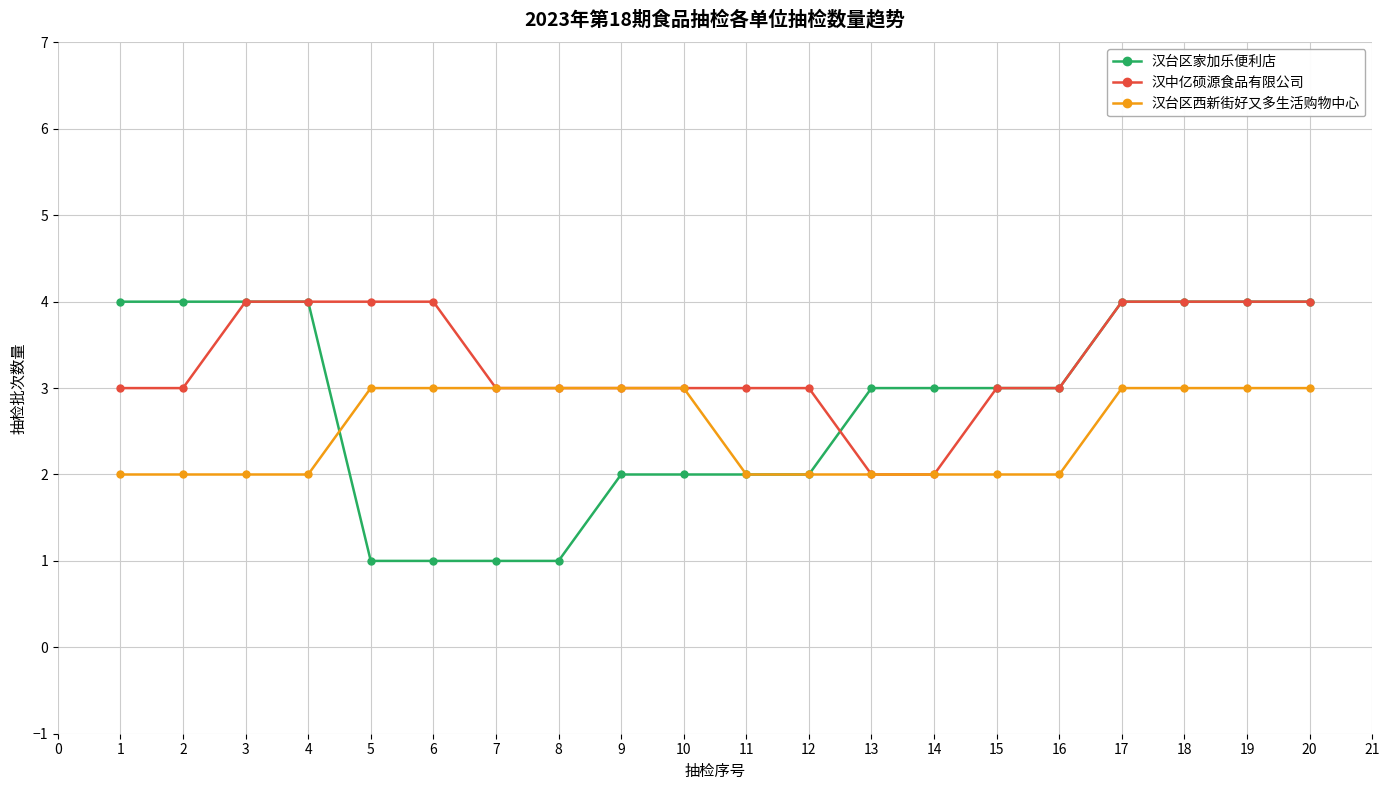

What is the total value across all series at 11?

7